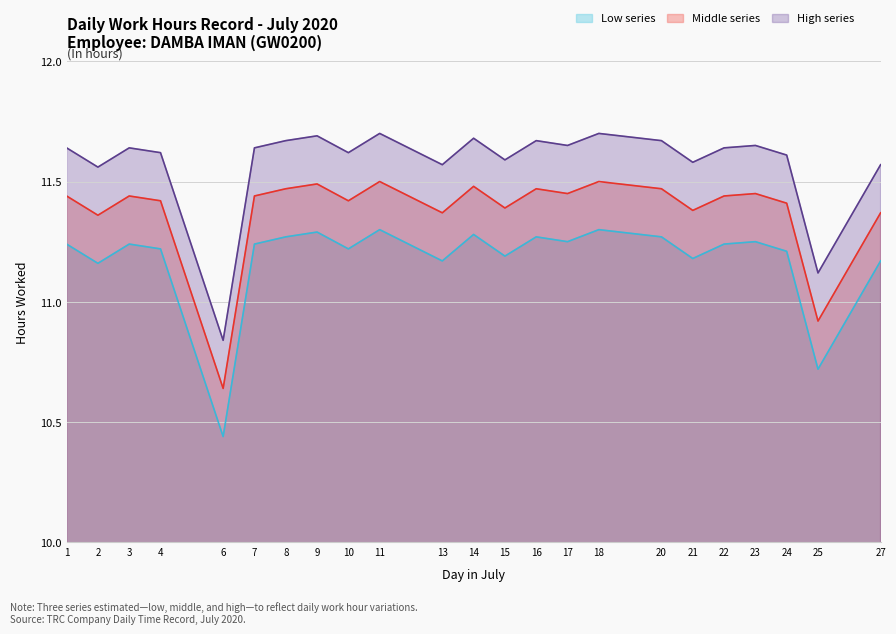

Rank the series by their maximum value, from highest to lowest.

High series, Middle series, Low series